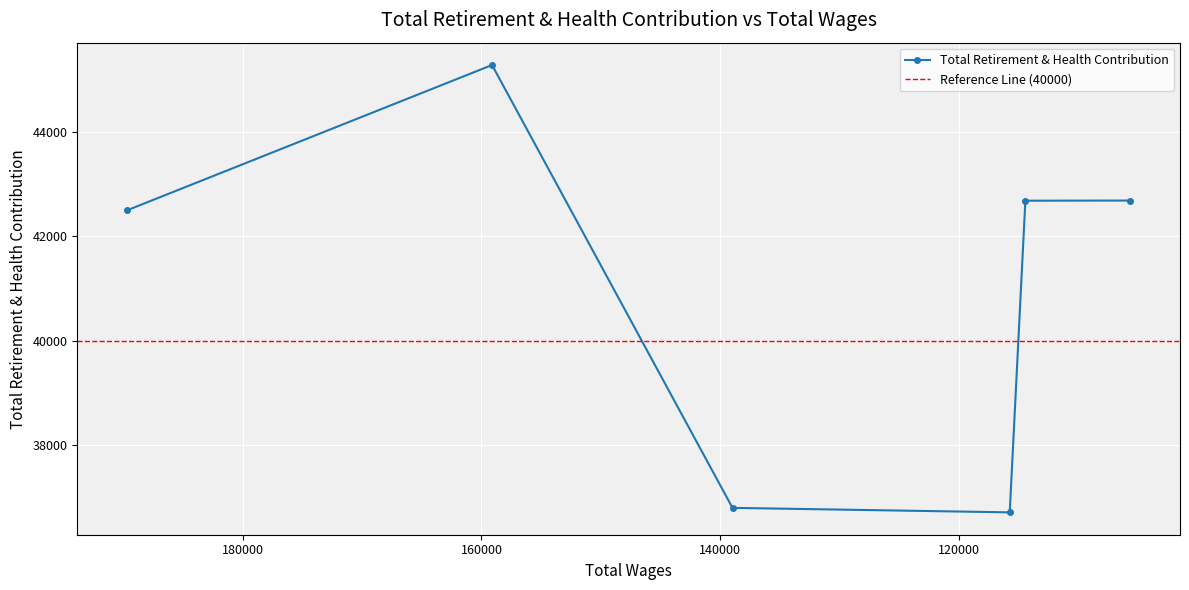

At which category does the data reach its first local valley?

115784.0